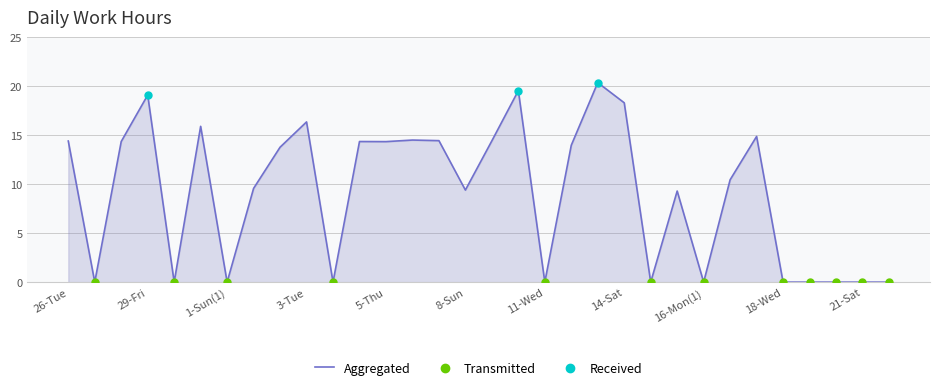

At how many categories does at least one series exceed 5?

20